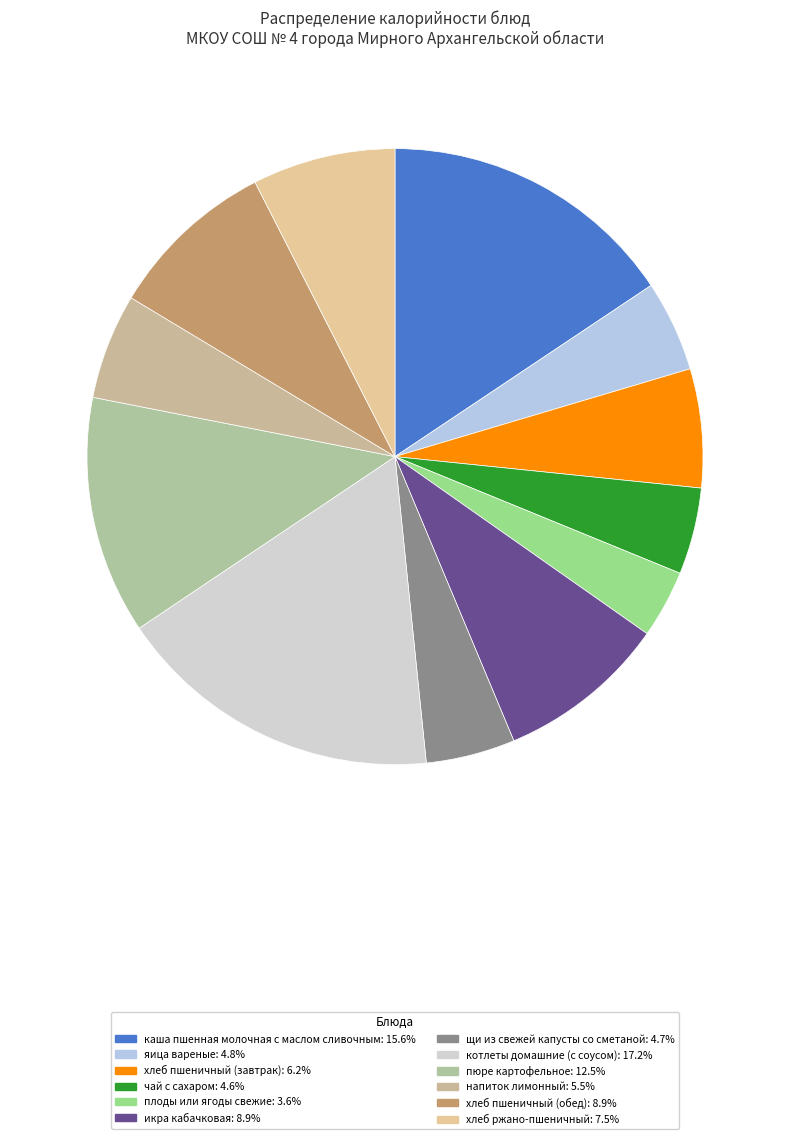

What percentage is NOT represented by икра кабачковая?

91.1%